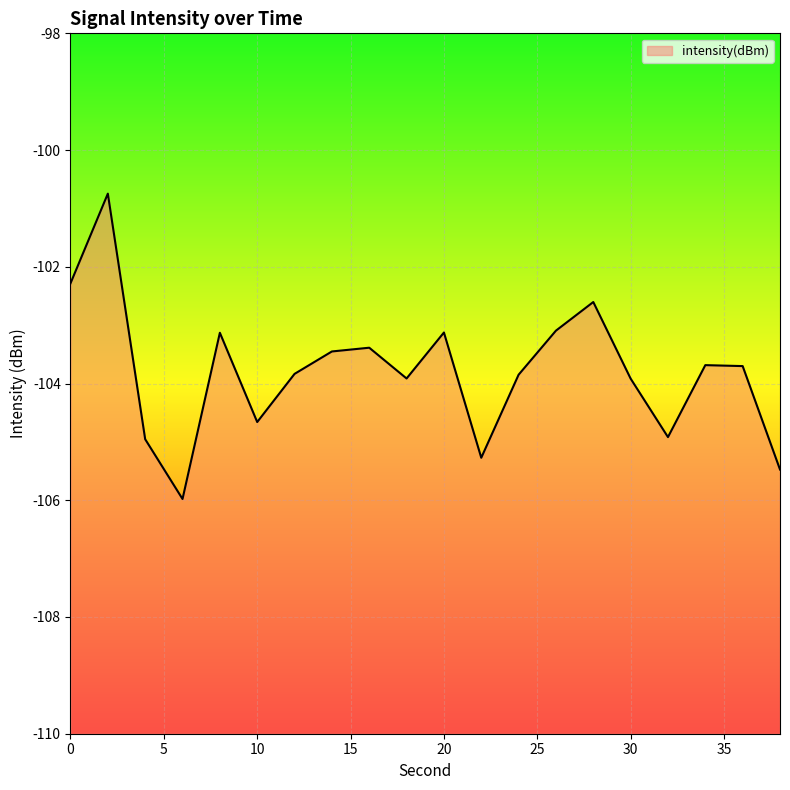

True or false: the data shows -51.2 at 15.

False